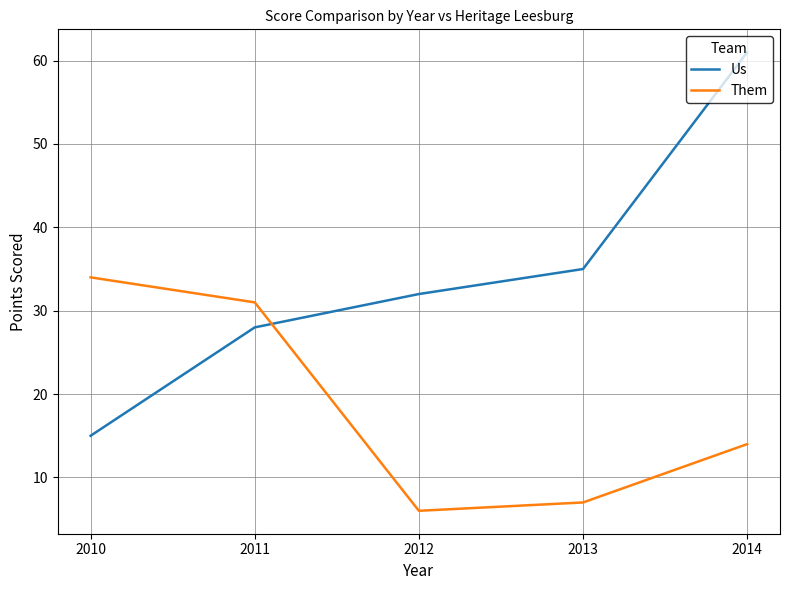

What is the highest value of the Them series?

34